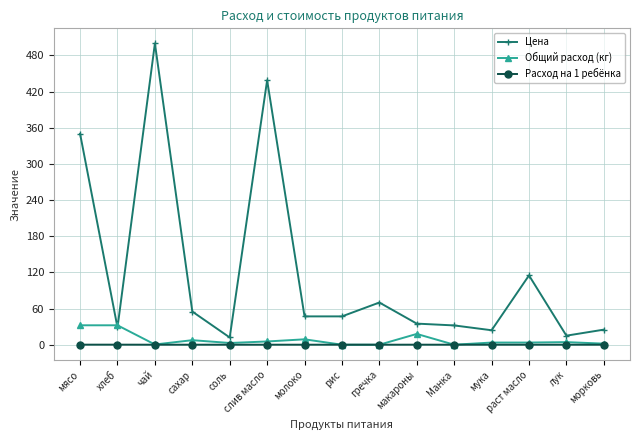

True or false: Цена and Расход на 1 ребёнка intersect in this chart.

False